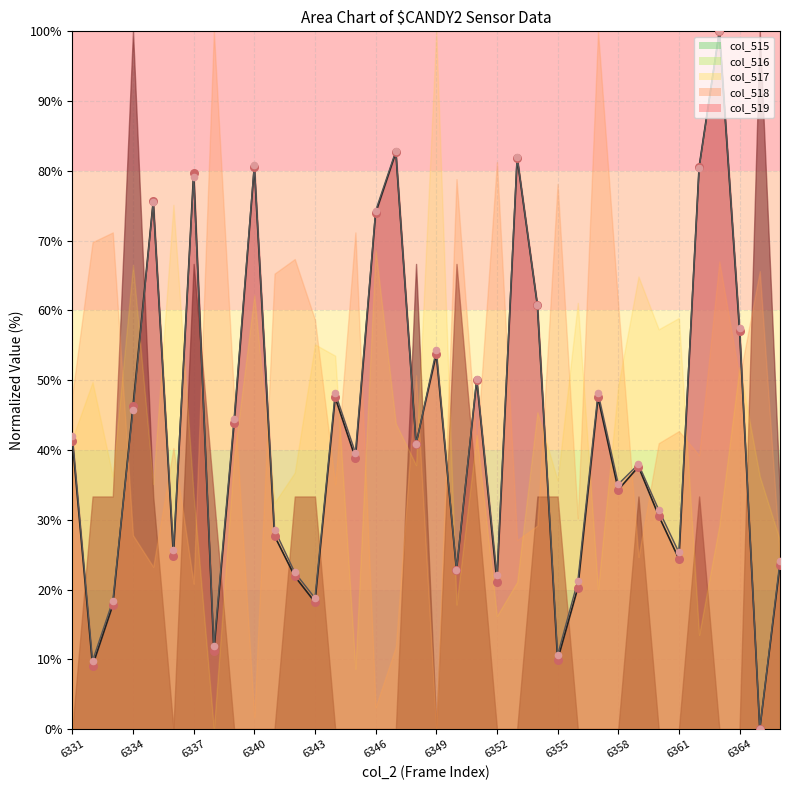

What is the maximum value for col_516?

100.0